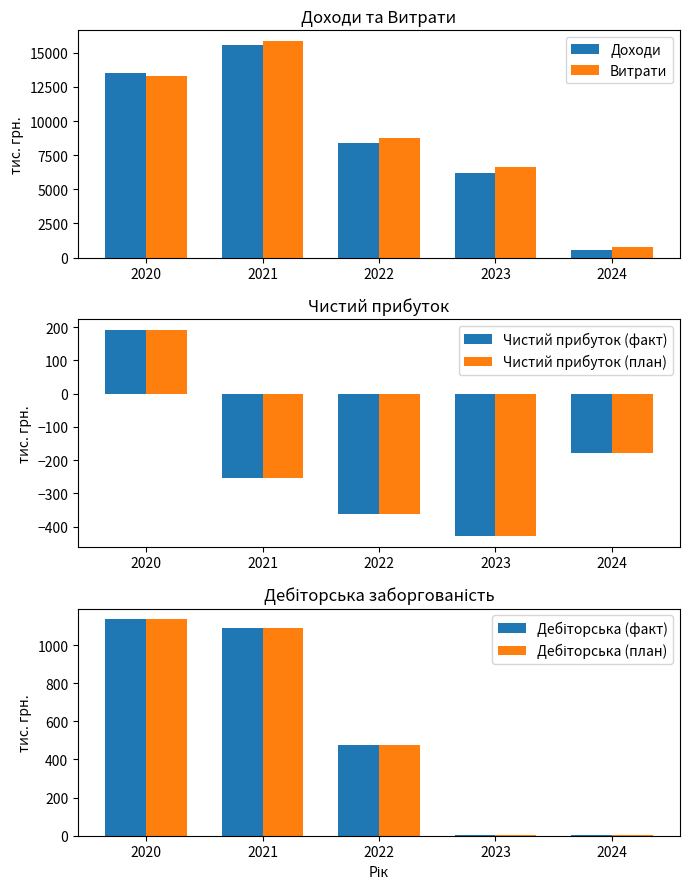

How many bars are there in total?

30